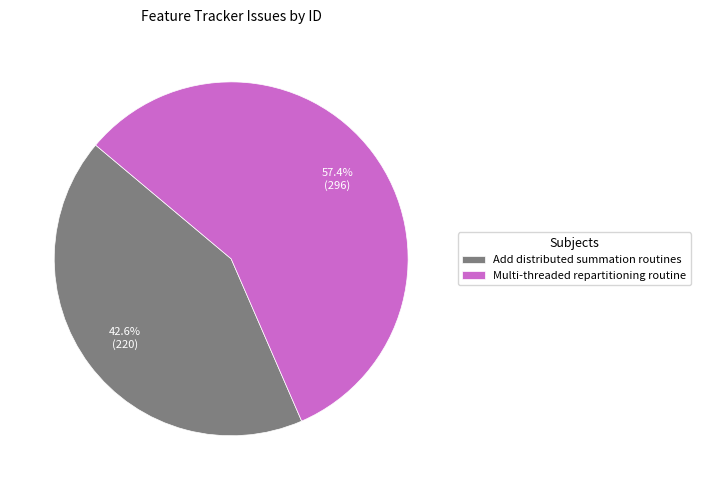

What is the ratio of the value at Add distributed summation routines to the value at Multi-threaded repartitioning routine?

0.7